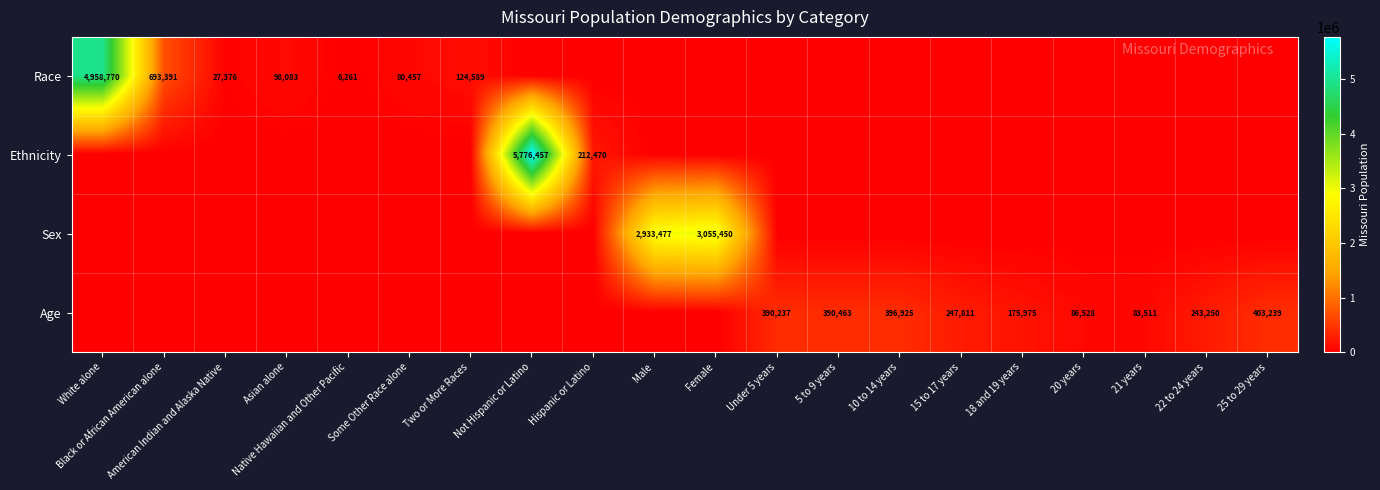

Is it true that Race equals 693391 at Black or African American alone?

True